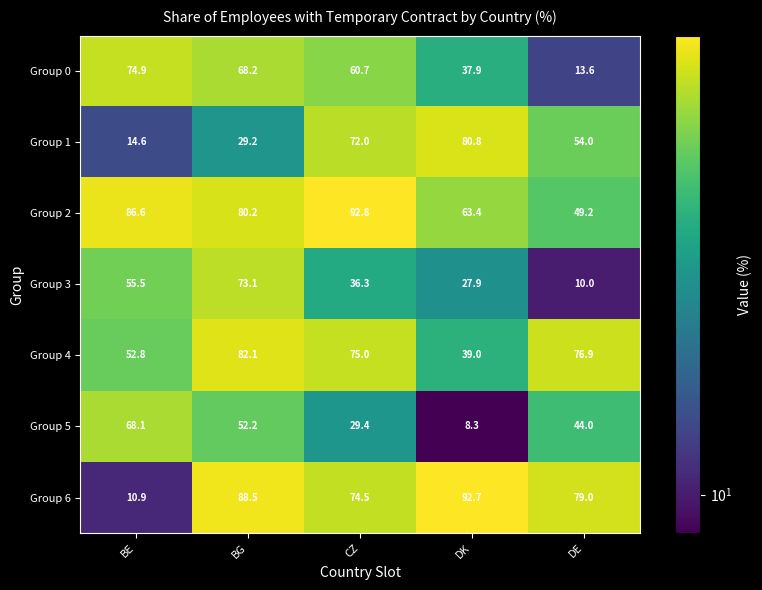

True or false: Group 5 has a value of 29.4 at CZ.

True